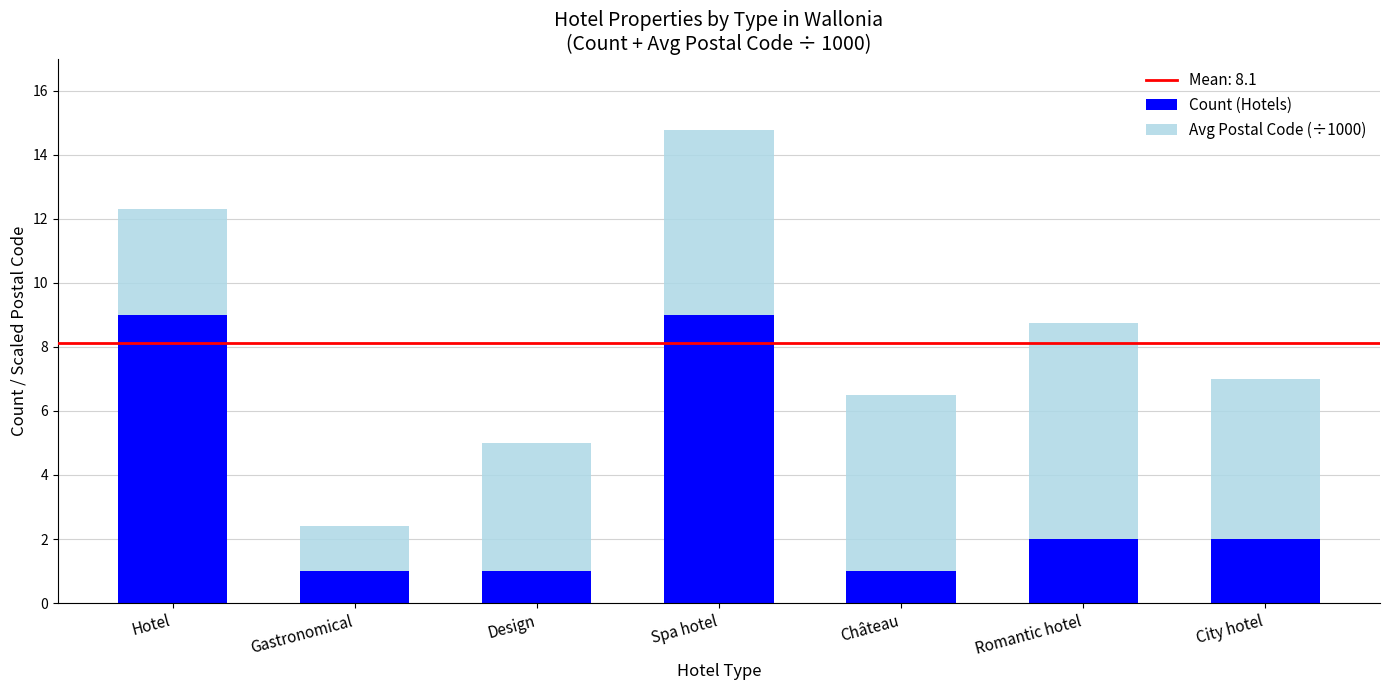

What is the difference between the maximum and minimum values in the Count (Hotels) series?

8.0